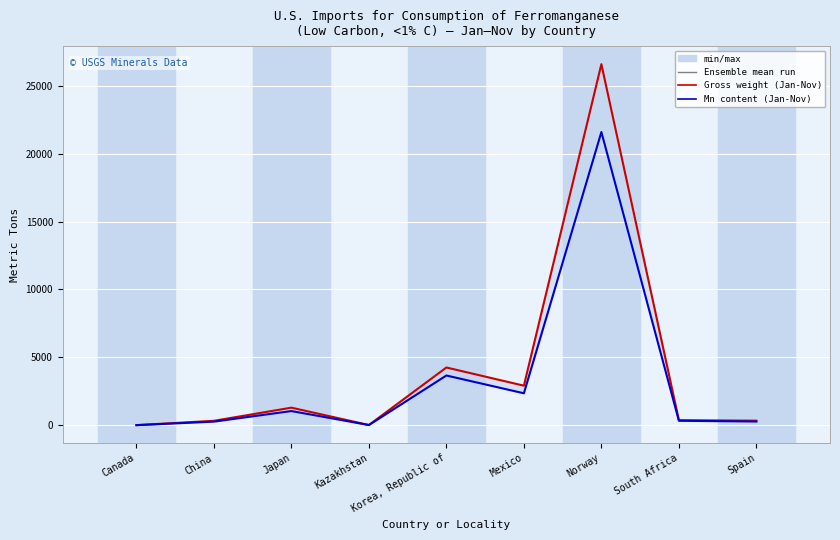

What is the value of the Mn content (Jan-Nov) point at the 1st from the left?

3